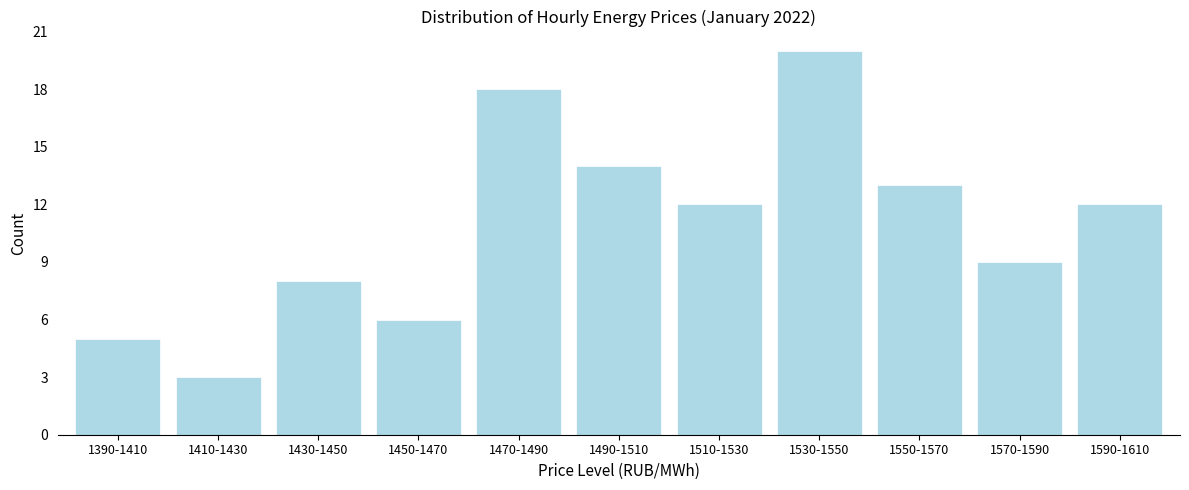

Reading right to left, extract all data points from this chart.

1590-1610=12	1570-1590=9	1550-1570=13	1530-1550=20	1510-1530=12	1490-1510=14	1470-1490=18	1450-1470=6	1430-1450=8	1410-1430=3	1390-1410=5